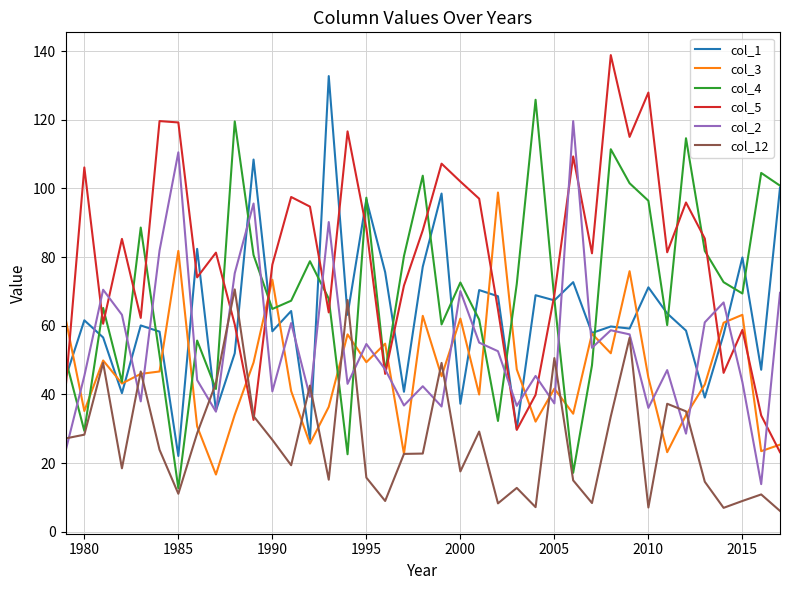

What are all the series names shown in the legend?

col_1, col_3, col_4, col_5, col_2, col_12